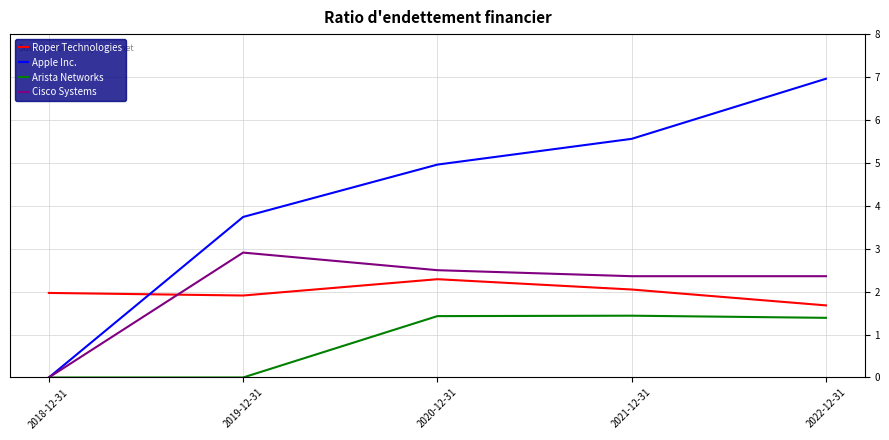

Which category has the highest value in the Roper Technologies series?

2020-12-31